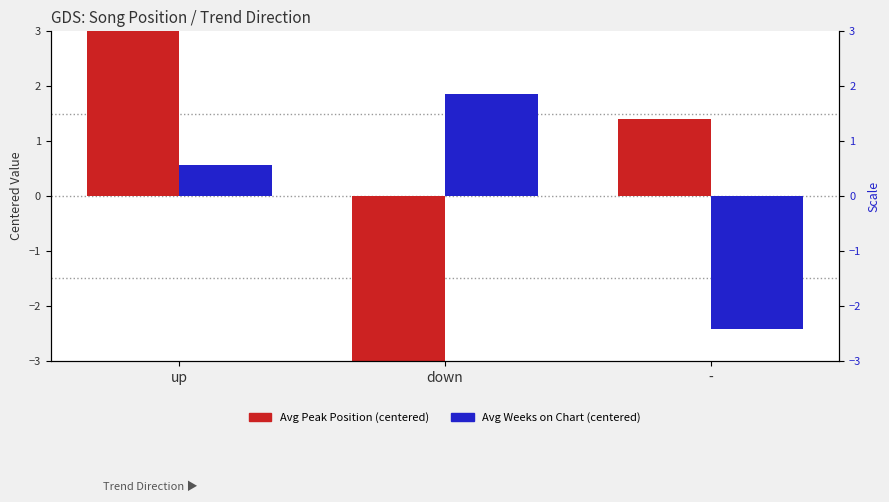

At which category is the sum across all series the highest?

up